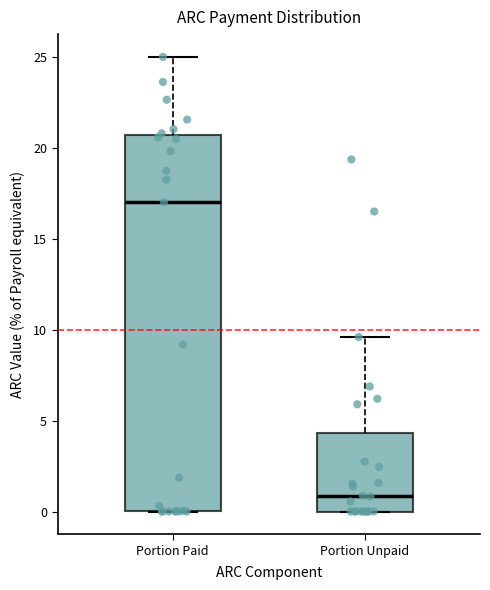

Reading left to right, read every box against the y-axis: the position of its median line, the range the box covers, and the ends of its whiskers. The values are not printed on the chart, so give them approximately, as read against the axis.

Portion Paid: median 17.0, box 0.0 to 20.5, whiskers 0.0 to 25.0
Portion Unpaid: median 1.0, box 0.0 to 4.5, whiskers 0.0 to 9.5